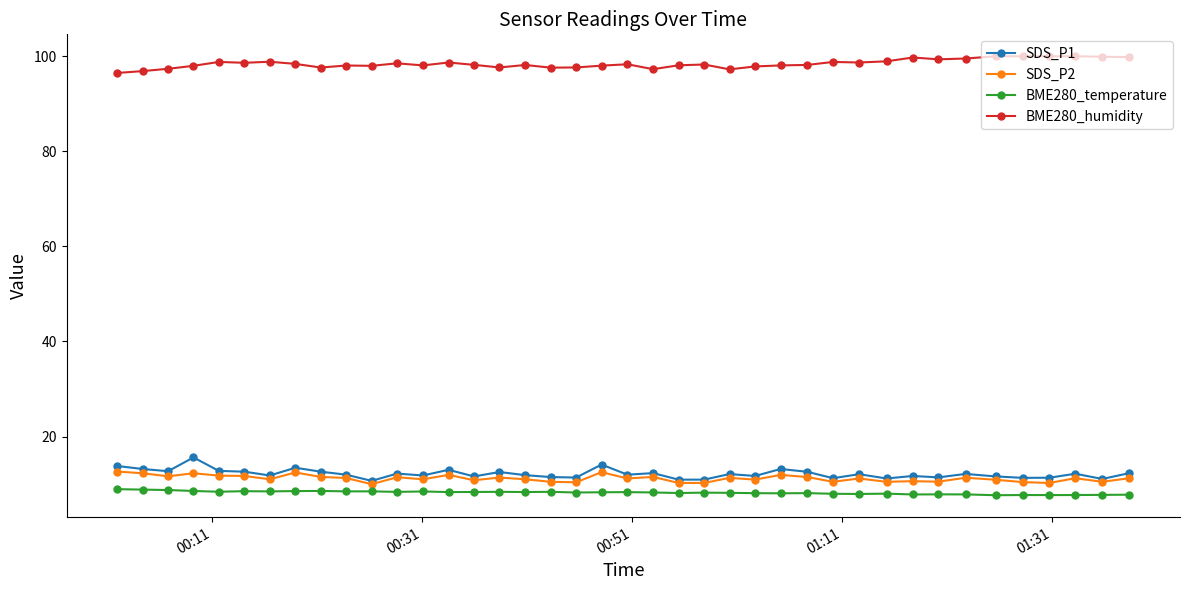

Count the number of categories in the chart.

40